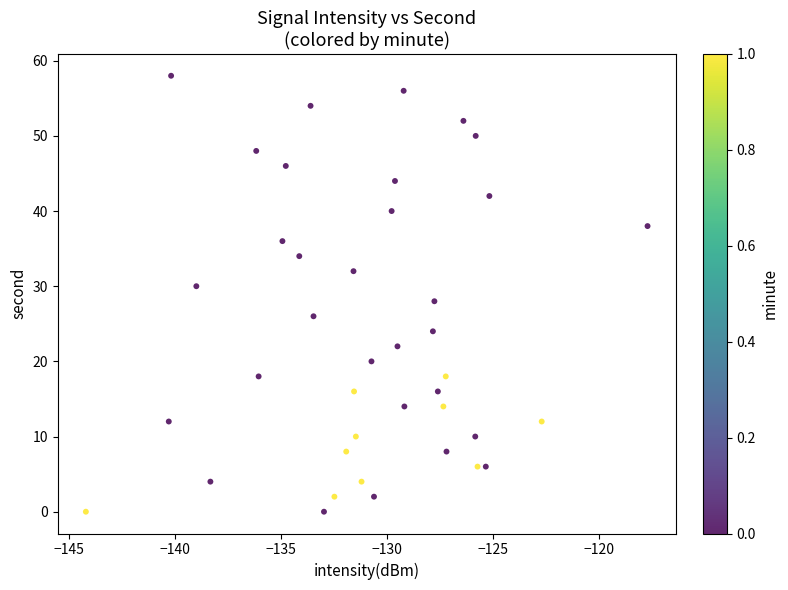

What is the range of Y values (max minus min)?

58